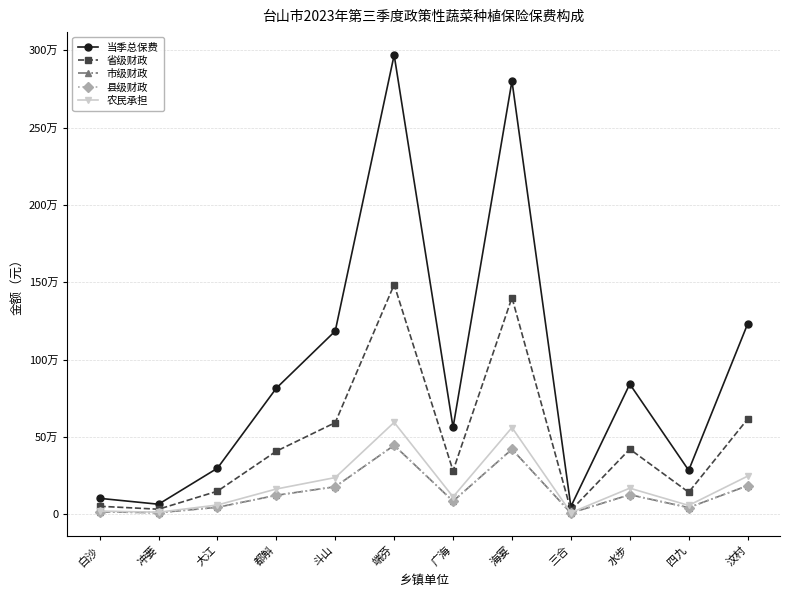

At which category is the sum across all series the highest?

端芬